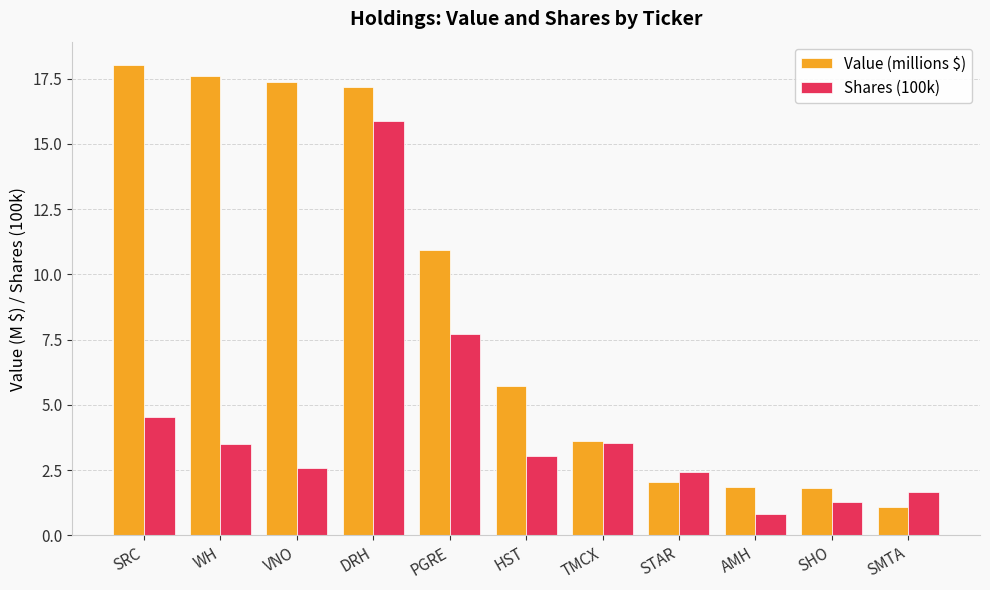

At which category is the sum across all series the highest?

DRH